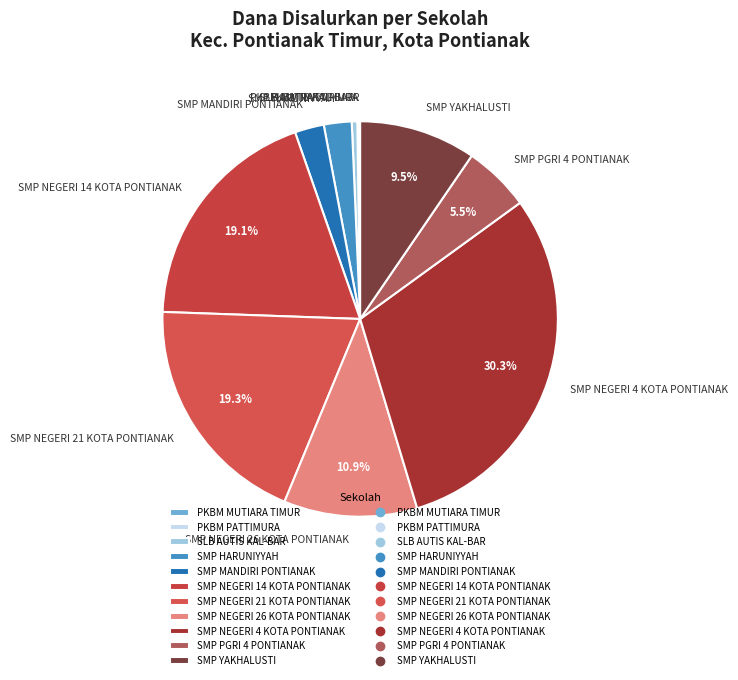

What is the total percentage of SMP NEGERI 14 KOTA PONTIANAK and SMP NEGERI 26 KOTA PONTIANAK?

30.0%